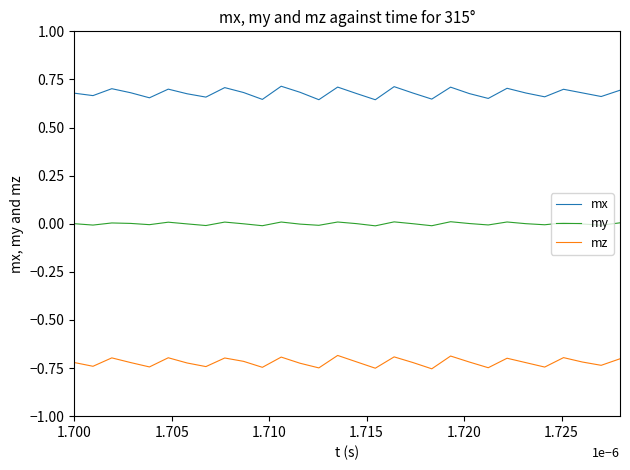

List the series in order of their overall mean, lowest first.

mz, my, mx